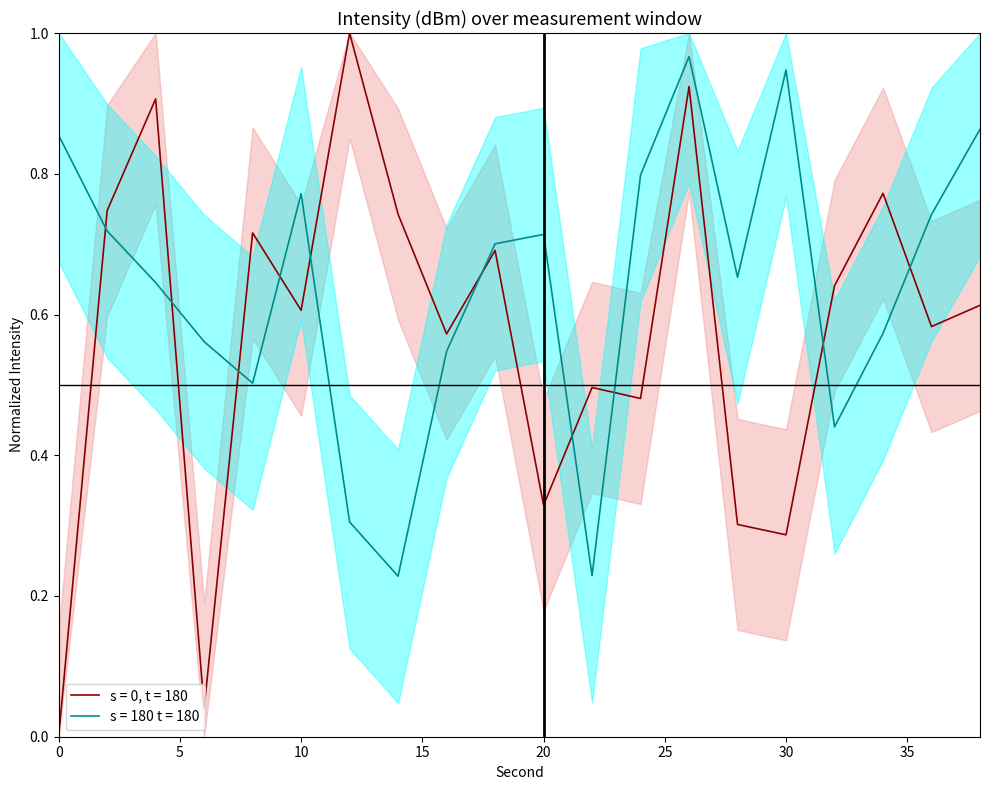

Which series ends up on top after the final intersection of upper_red and upper_cyan?

upper_cyan